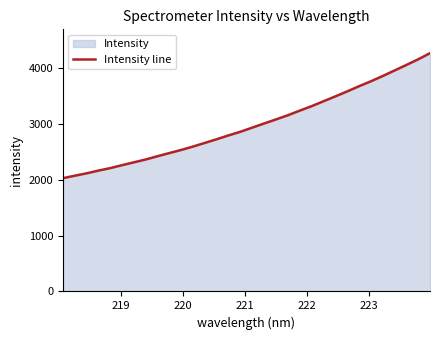

What is the greatest value displayed?

4271.0